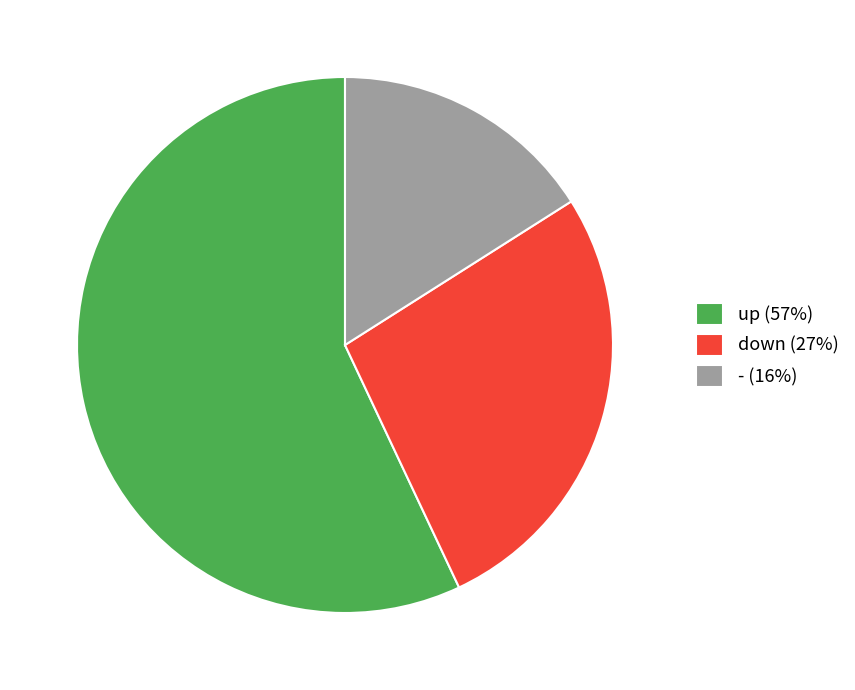

Do up (57%) and - (16%) together represent more than half of the pie?

Yes